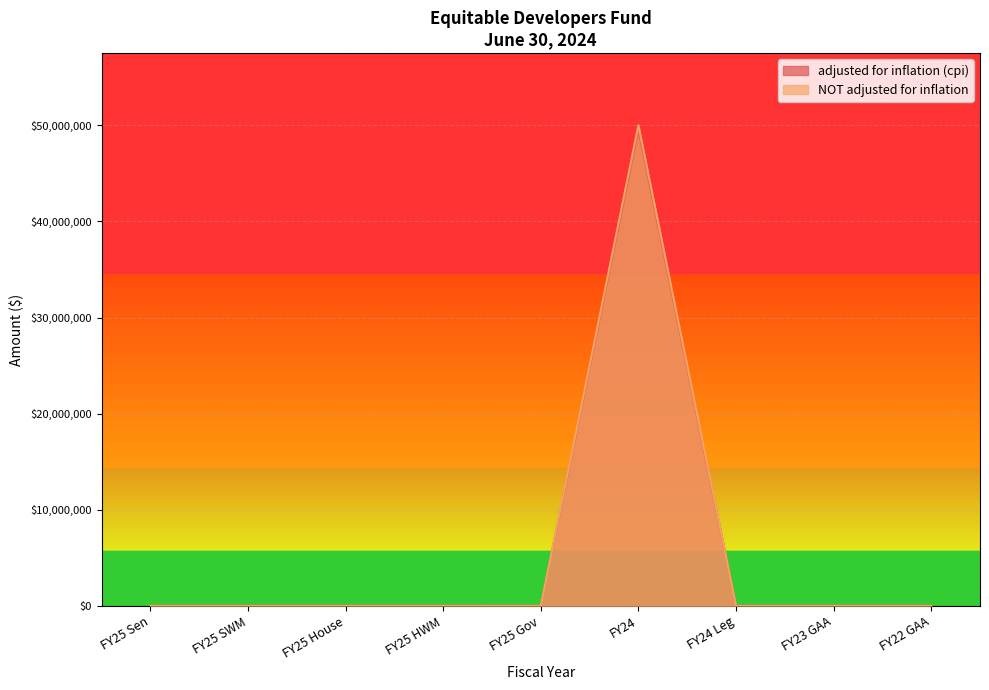

Which series changed the most between FY25 SWM and FY25 House?

adjusted for inflation (cpi)